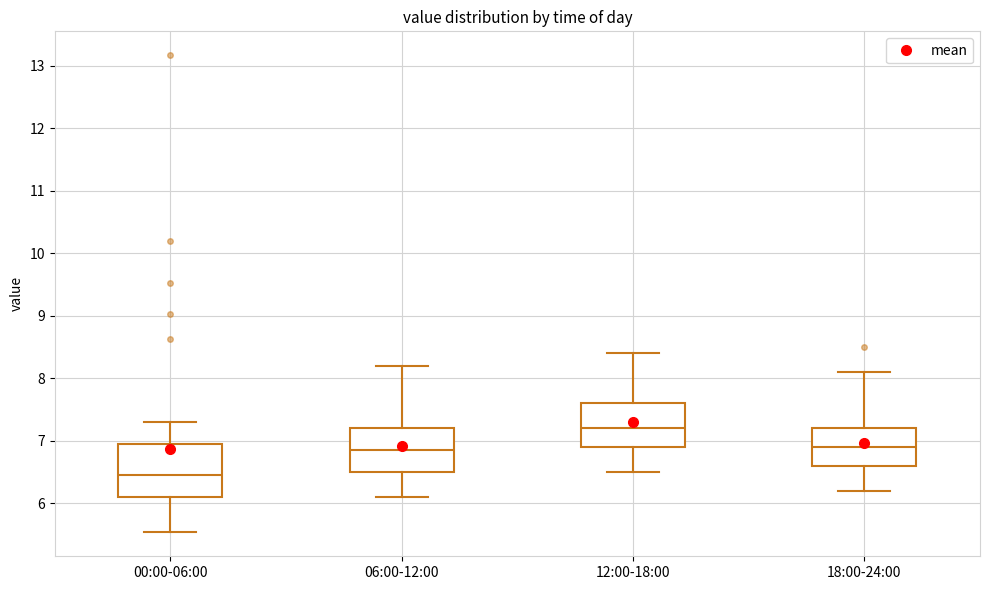

Which box has the highest median line?

12:00-18:00